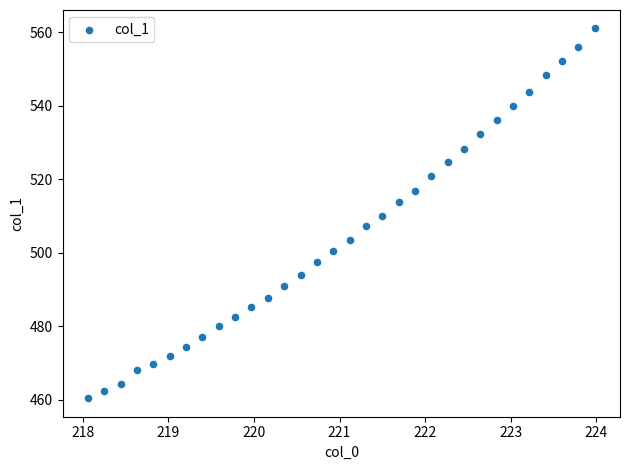

What is the range of Y values (max minus min)?

100.7